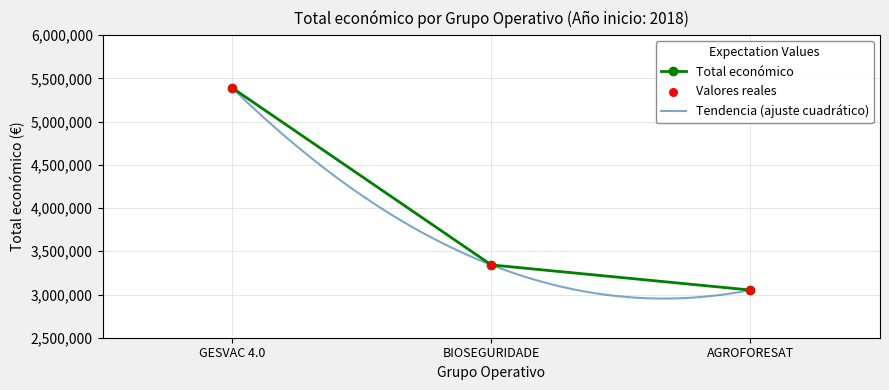

The value of Total económico at AGROFORESAT is 4101996. True or false?

False